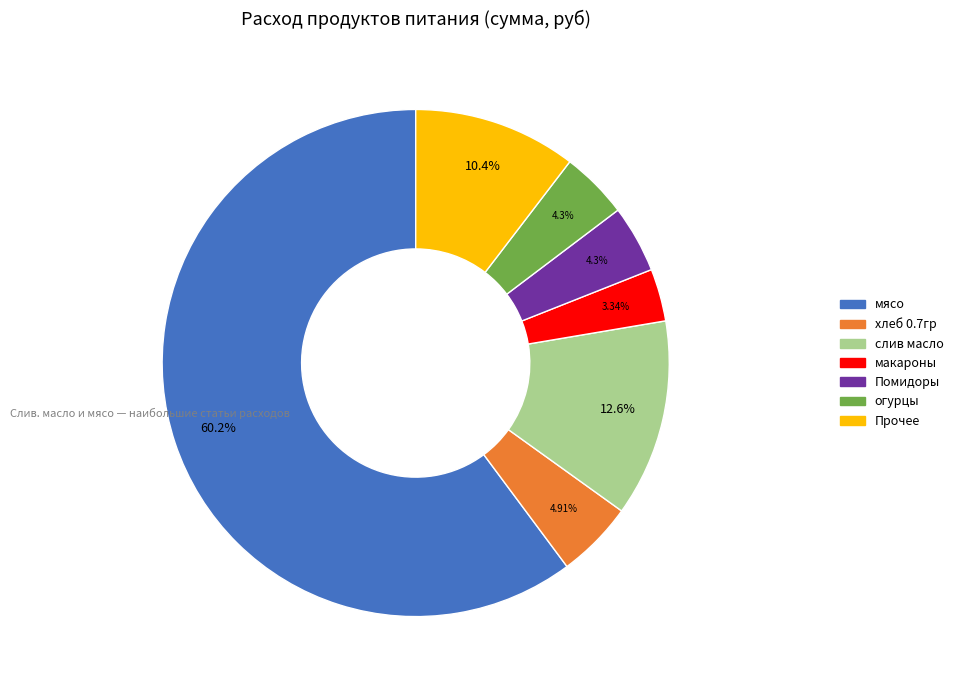

Does any single category account for the majority?

Yes